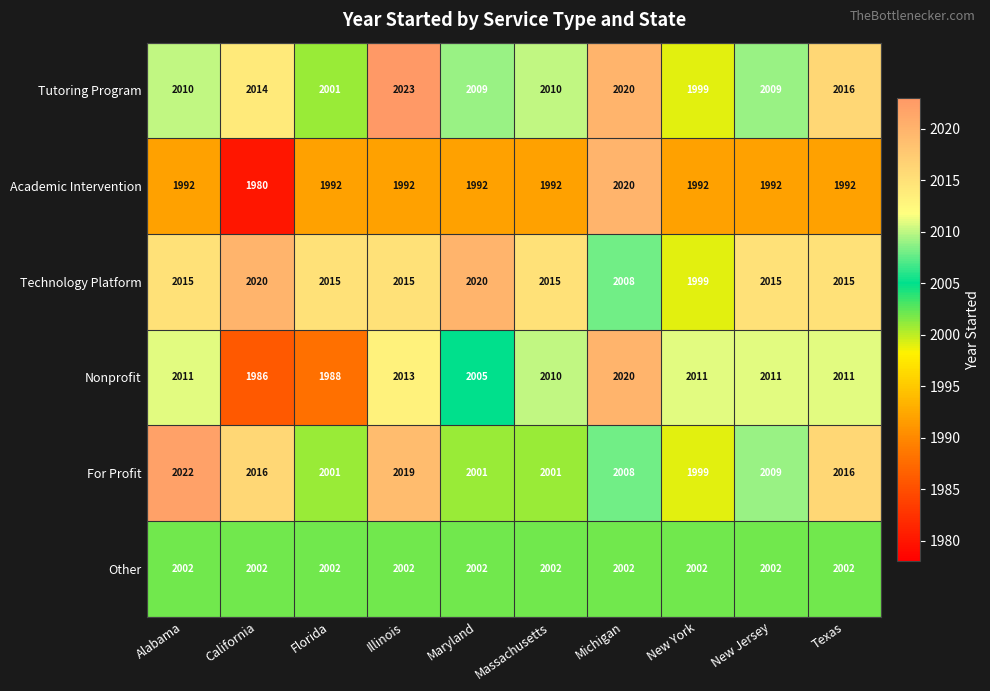

Which series has the largest total across all categories?

Technology Platform